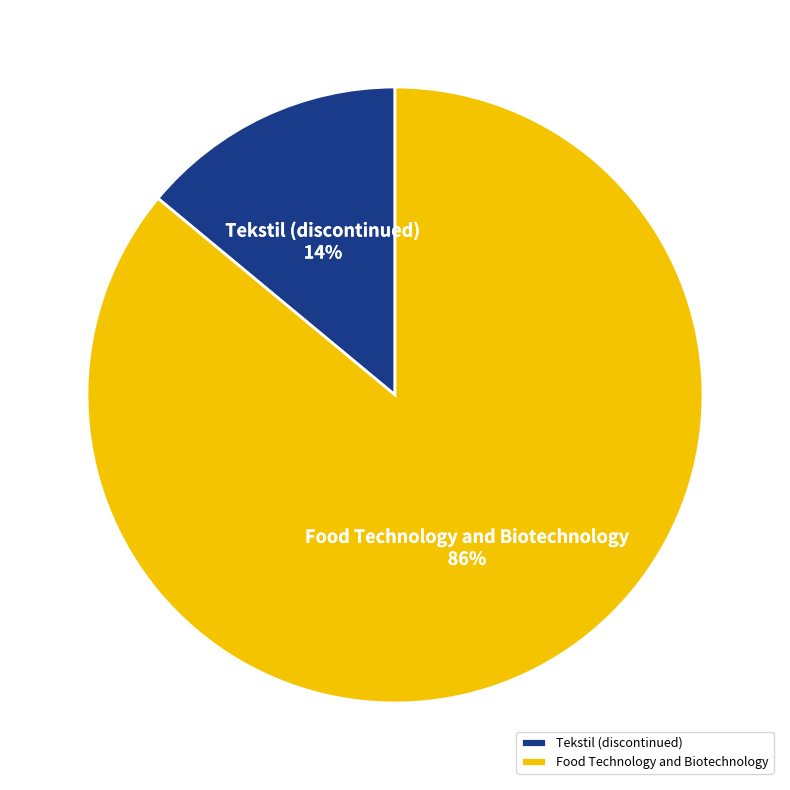

Rank the categories by value from highest to lowest.

Food Technology and Biotechnology, Tekstil (discontinued)